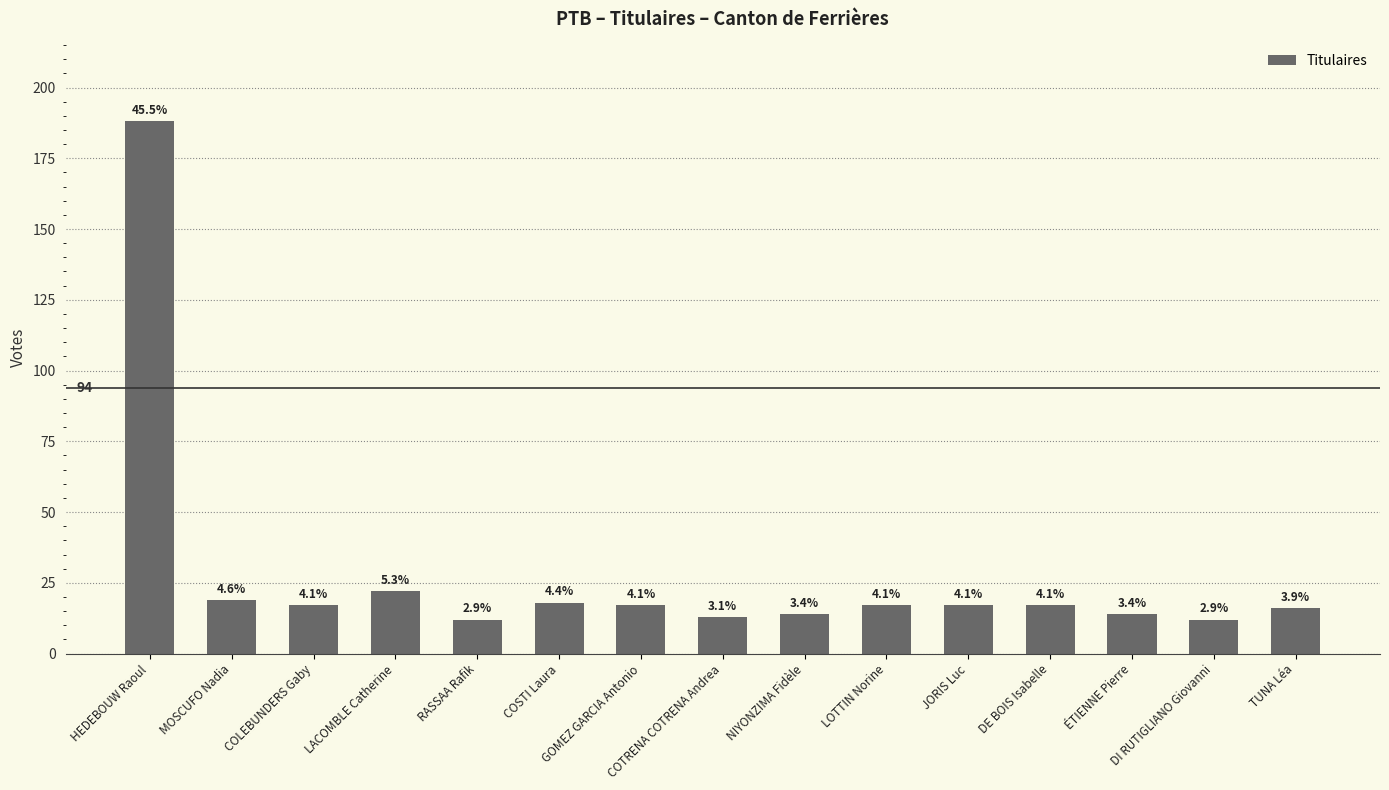

True or false: the data shows 29 at LOTTIN Norine.

False